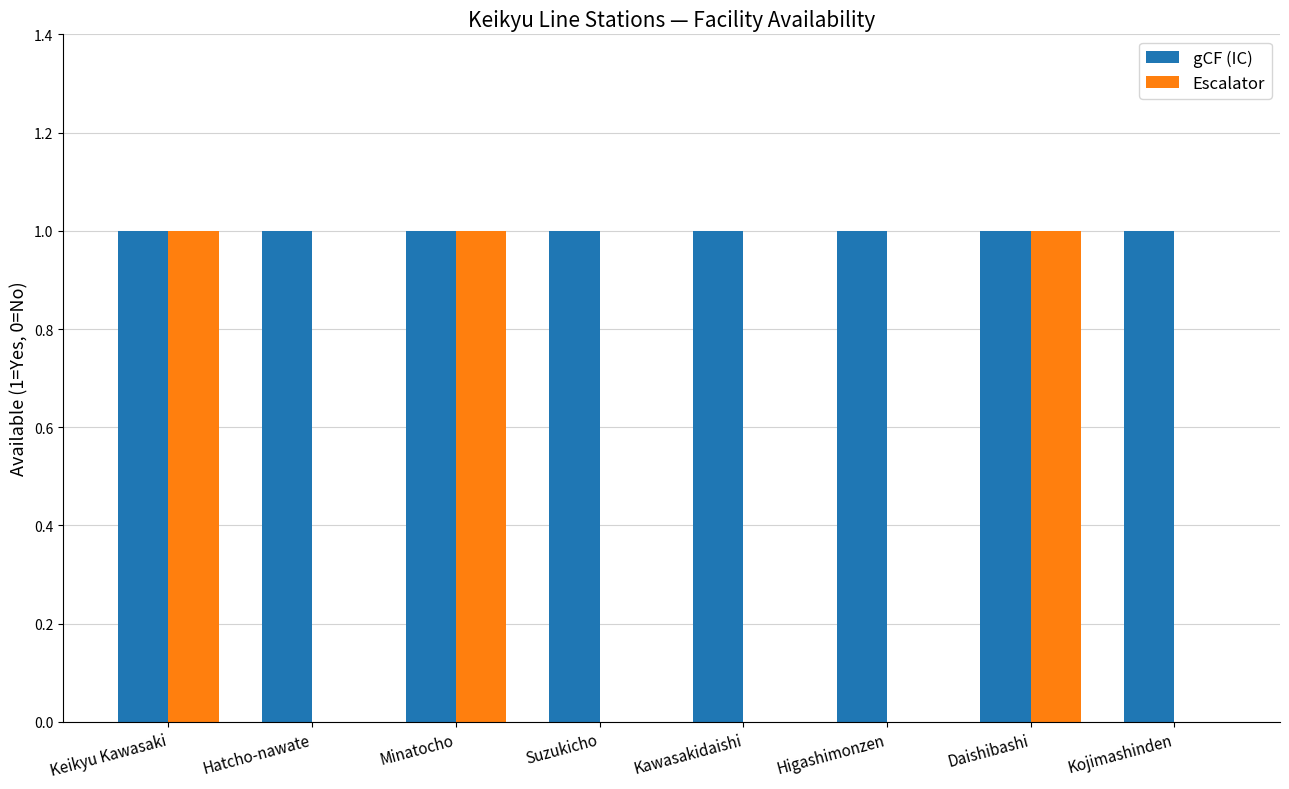

True or false: Escalator has a value of 0 at Hatcho-nawate.

True